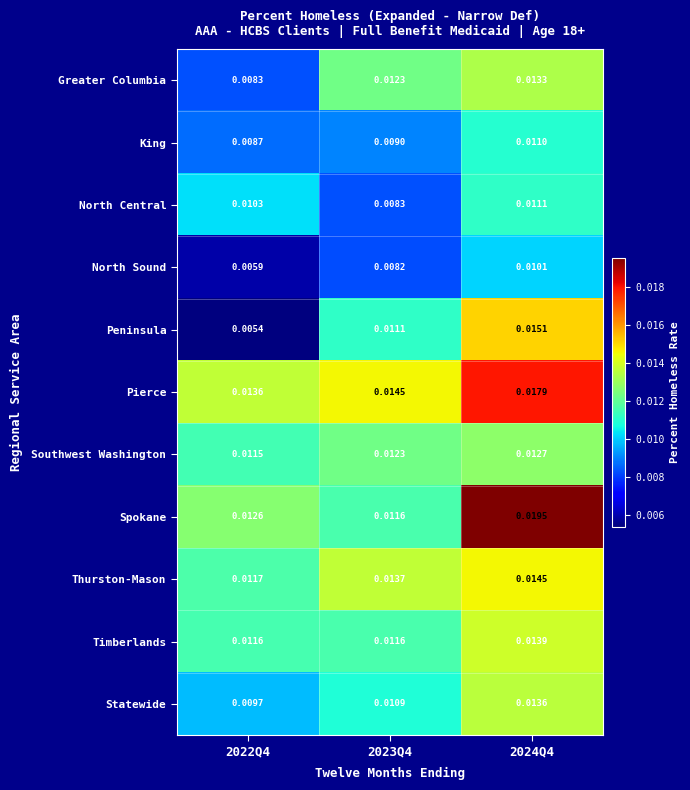

Which series has the largest total across all categories?

Pierce